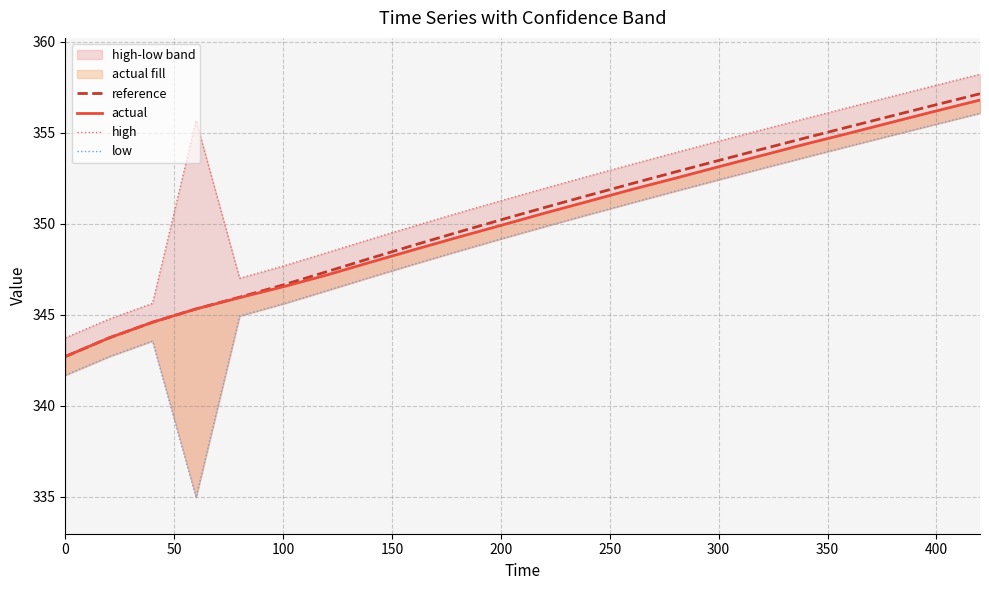

True or false: reference has a value of 353.5 at 300.

True